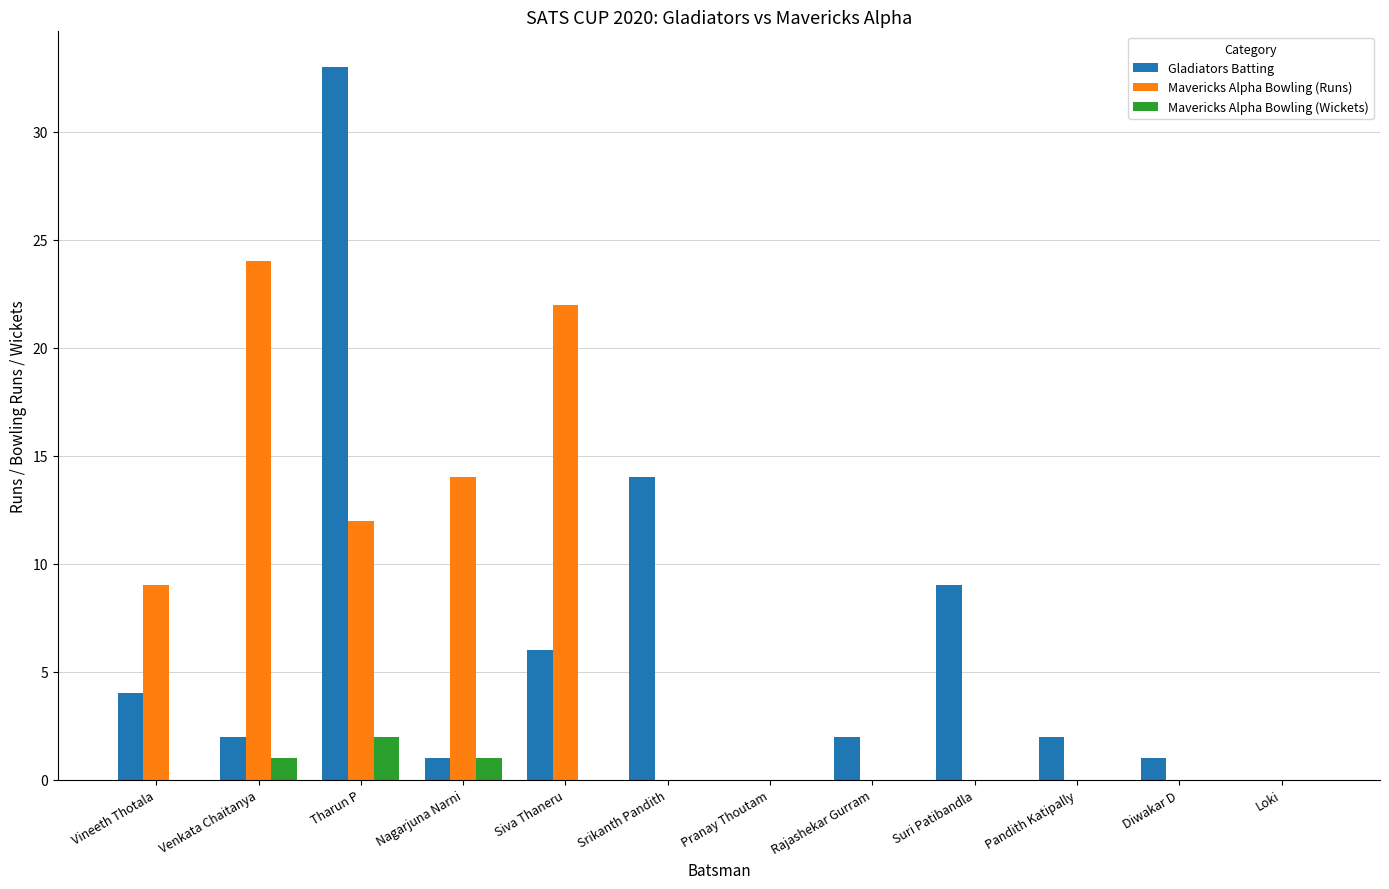

The Gladiators Batting series shows 4 at Vineeth Thotala. True or false?

True